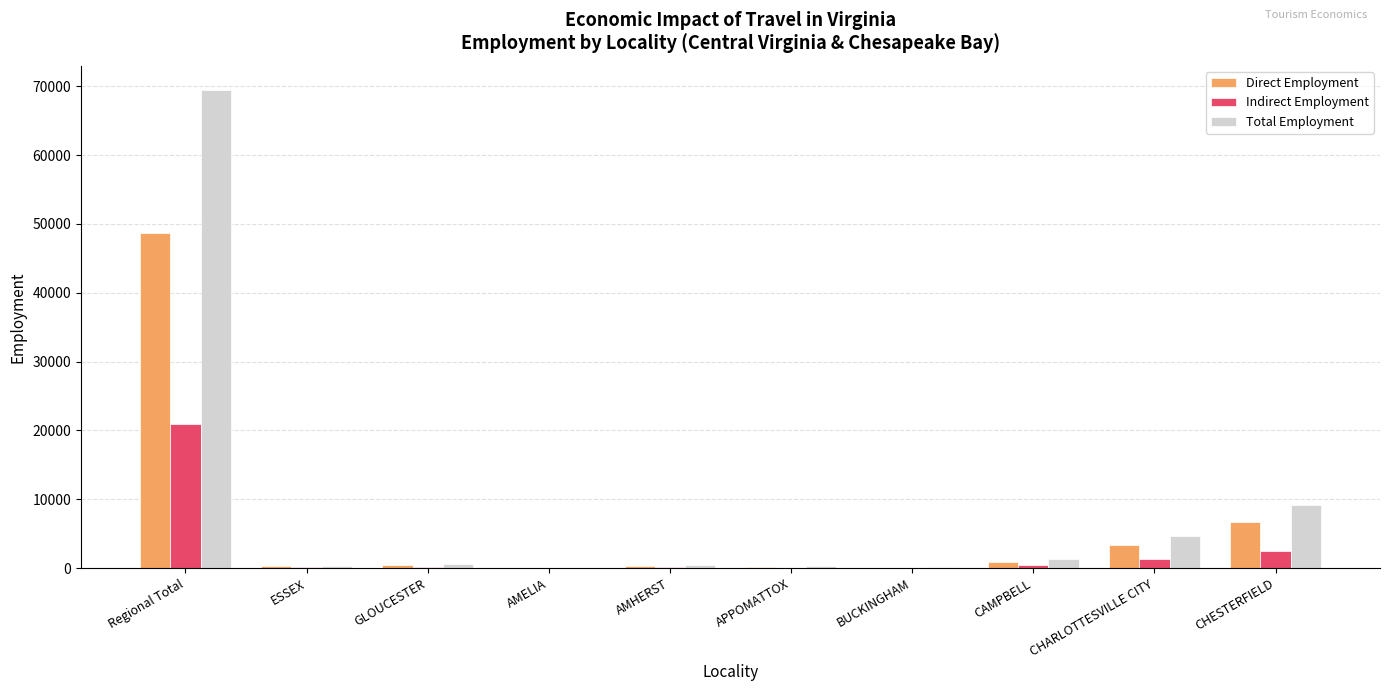

At which category is the sum across all series the highest?

Regional Total